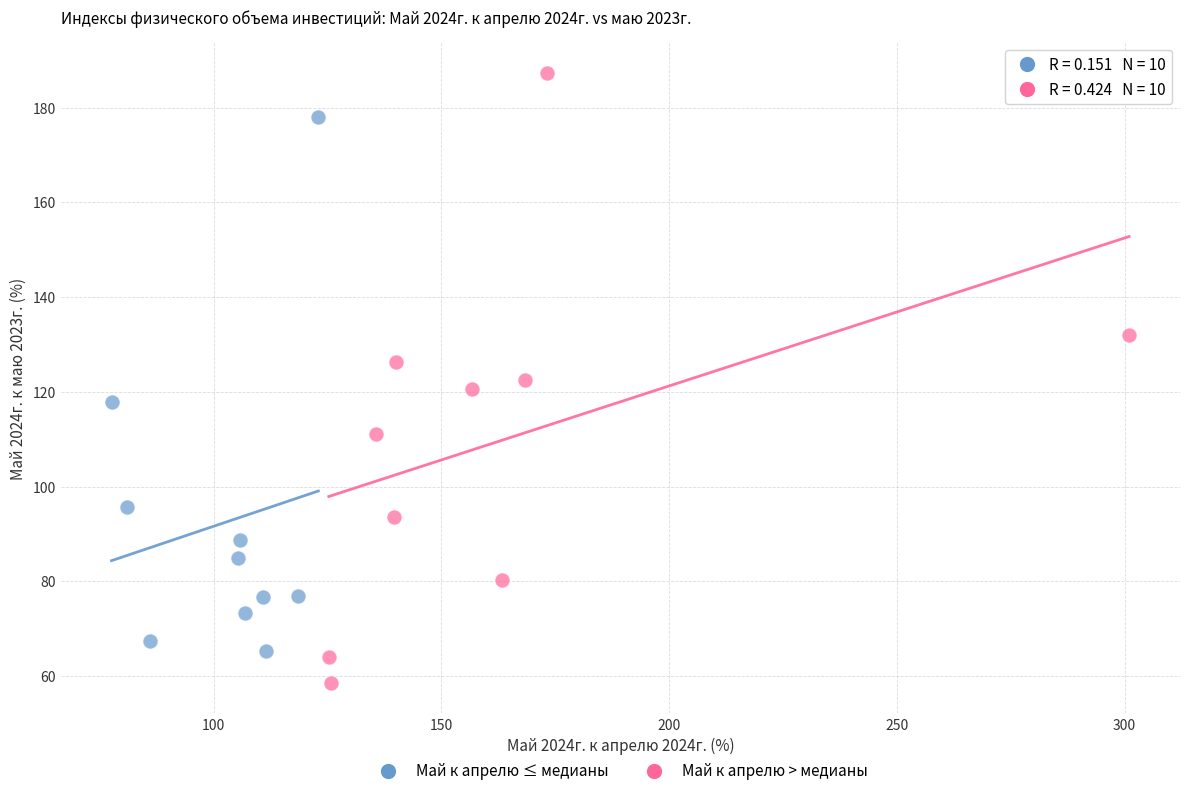

Which series has the largest Y range (max minus min)?

Май к апрелю > медианы